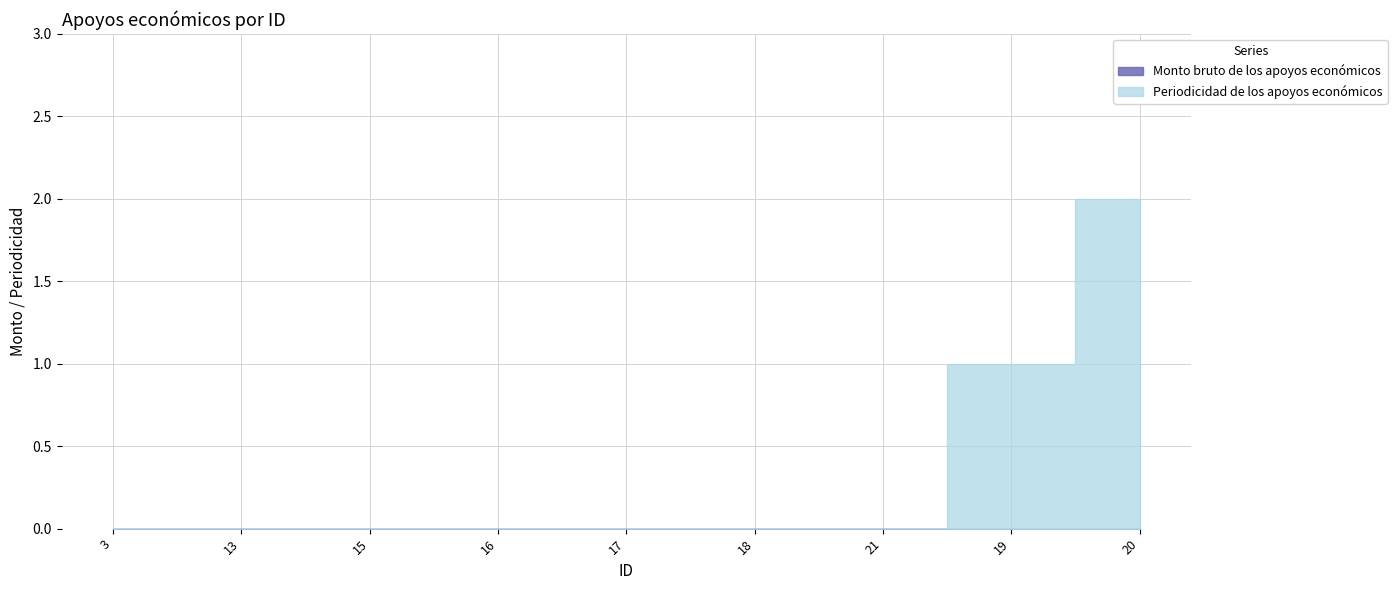

Between 18 and 15, which is larger?

18